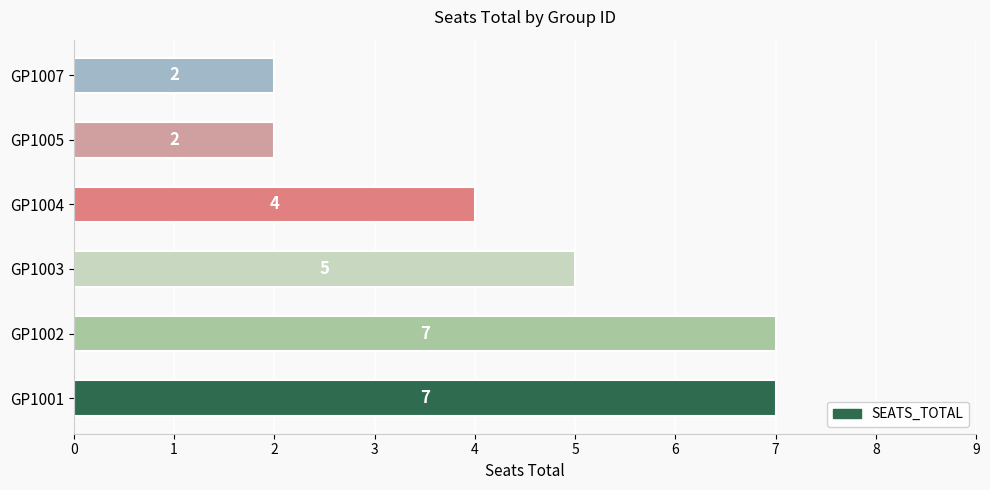

What is the change in value from GP1003 to GP1005?

-3